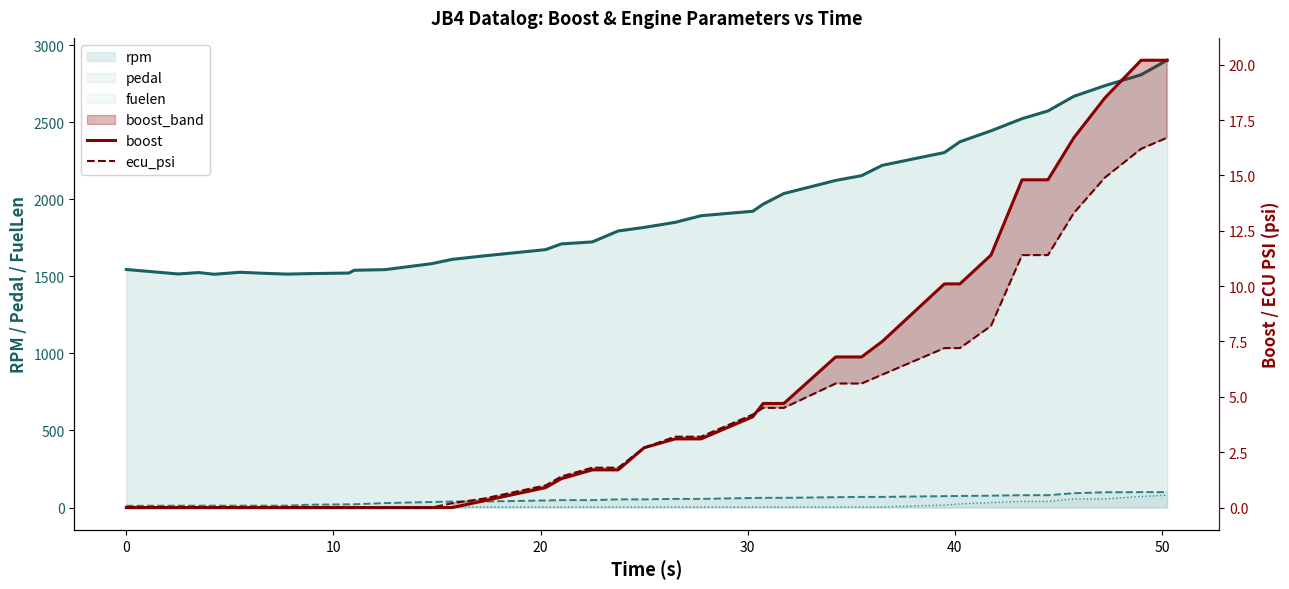

What is the difference between the second highest and minimum values in the boost series?

20.2